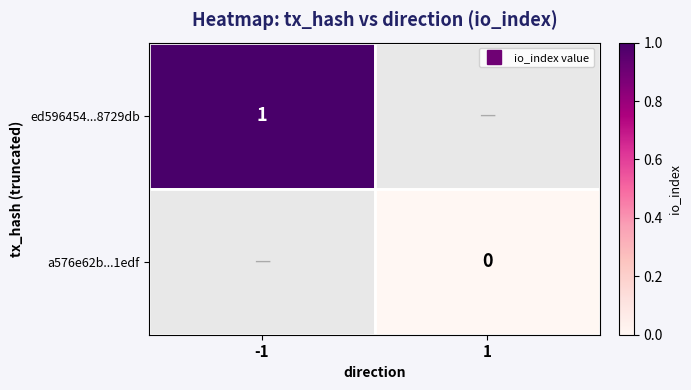

The value of ed596454...8729db at -1 is 1.0. True or false?

True